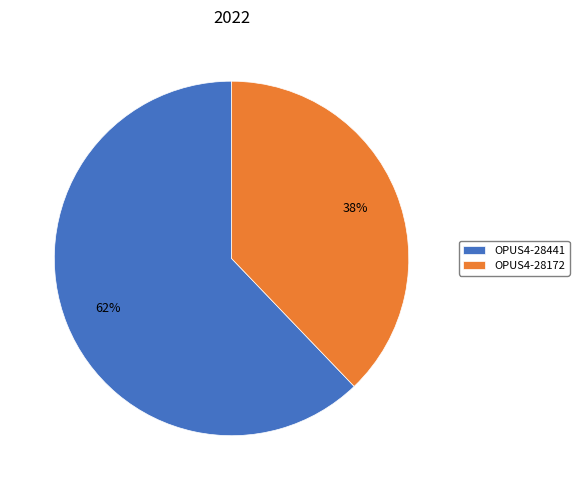

Which slice is the largest?

OPUS4-28441